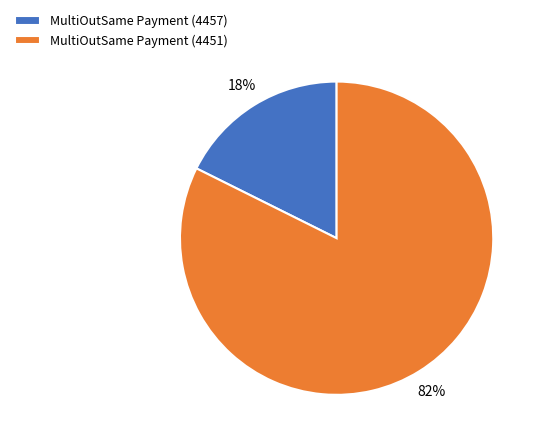

What is the ratio of the value at MultiOutSame Payment (4457) to the value at MultiOutSame Payment (4451)?

0.2